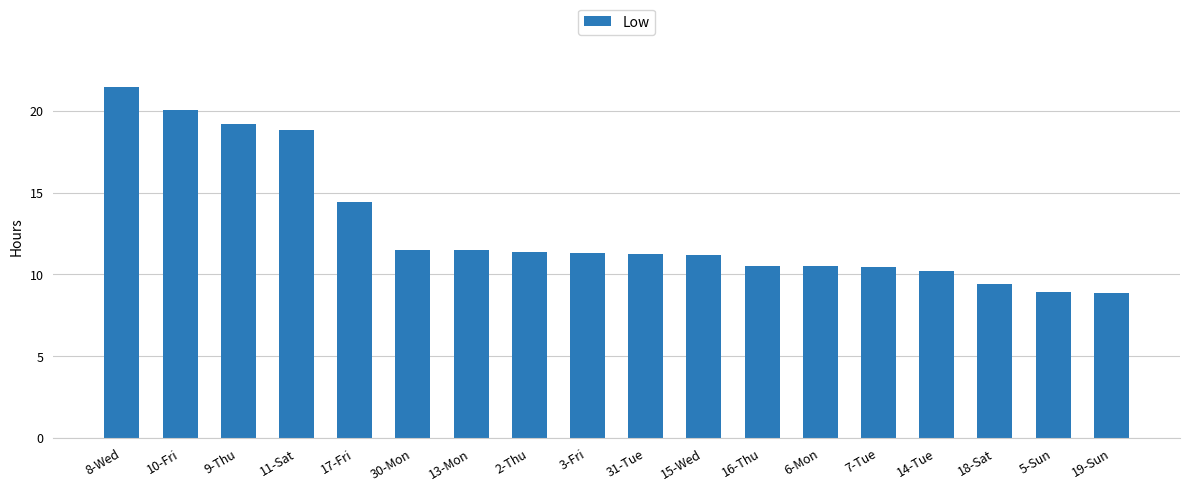

How many data points does each series have?

18